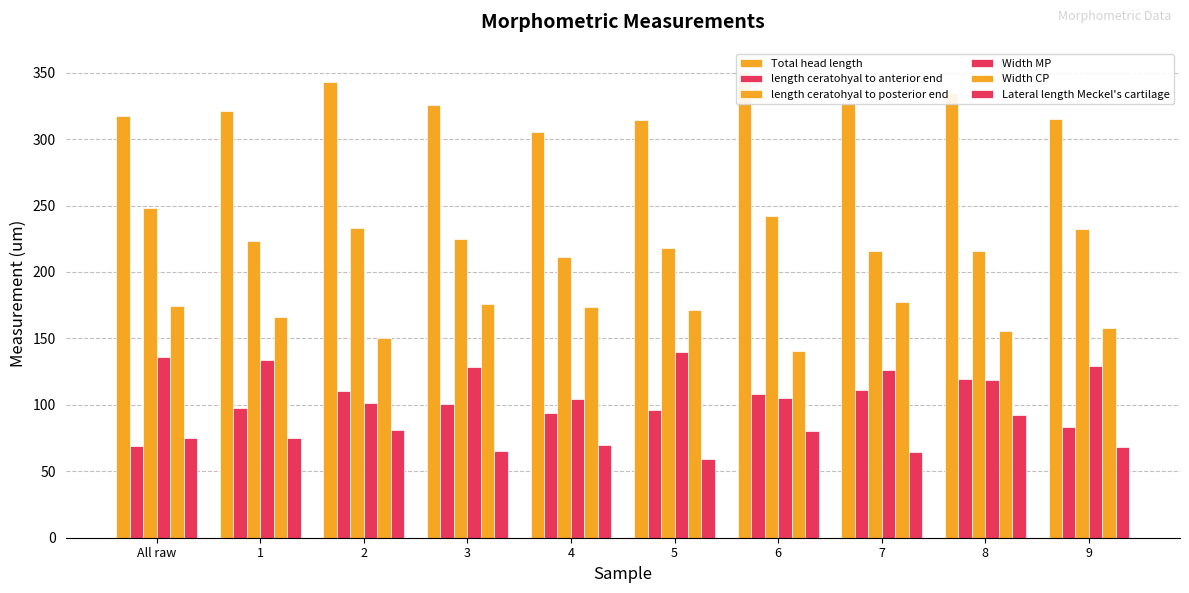

At which label is Width MP closest to 120?

8